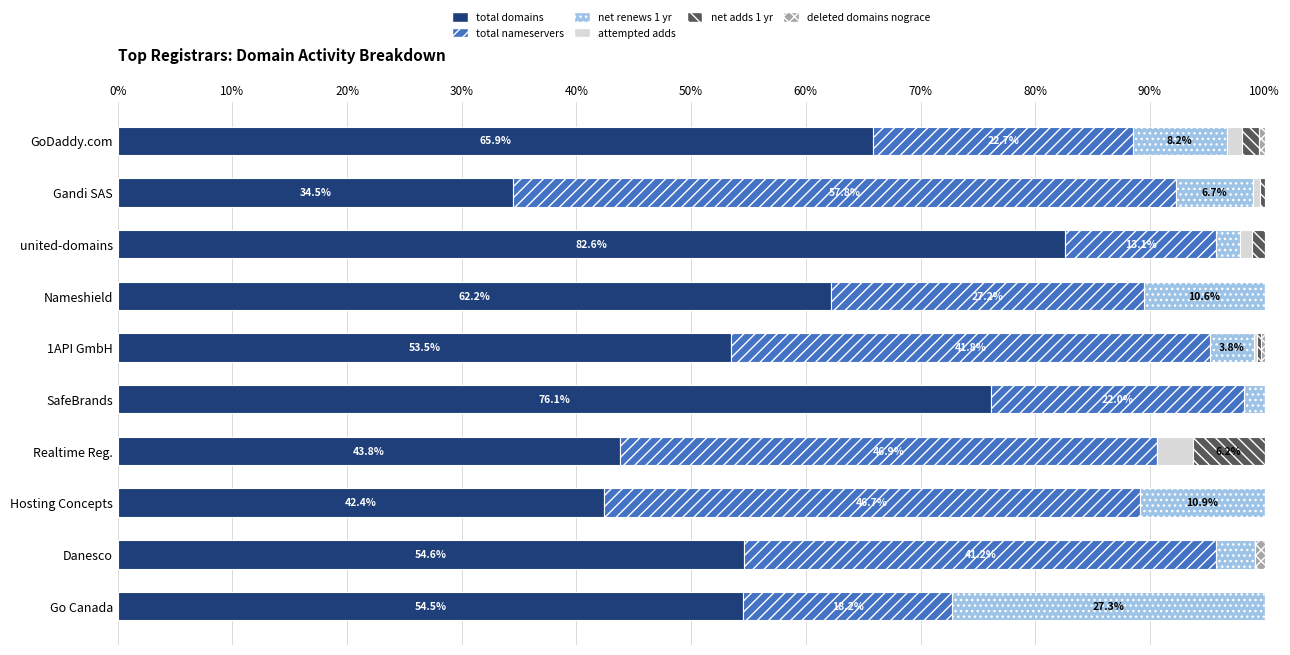

The value of total domains at 1API GmbH is 75.7. True or false?

False